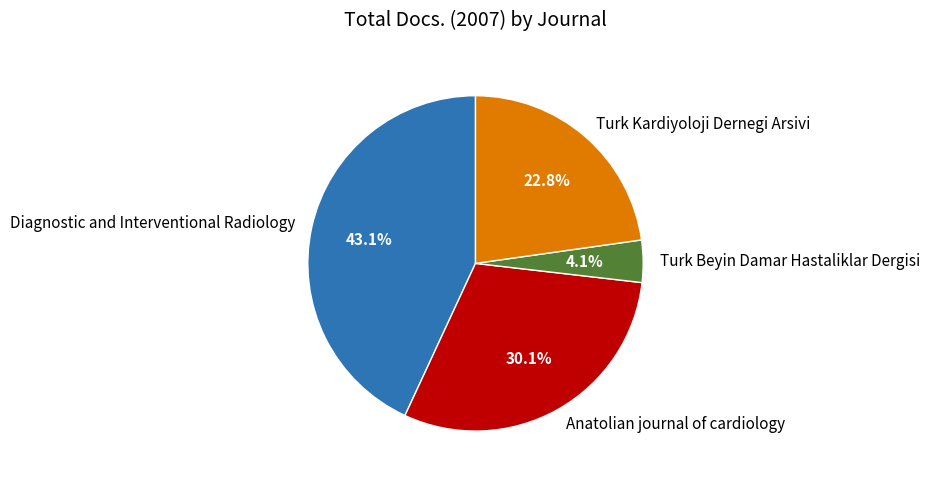

How many segments does this pie chart have?

4